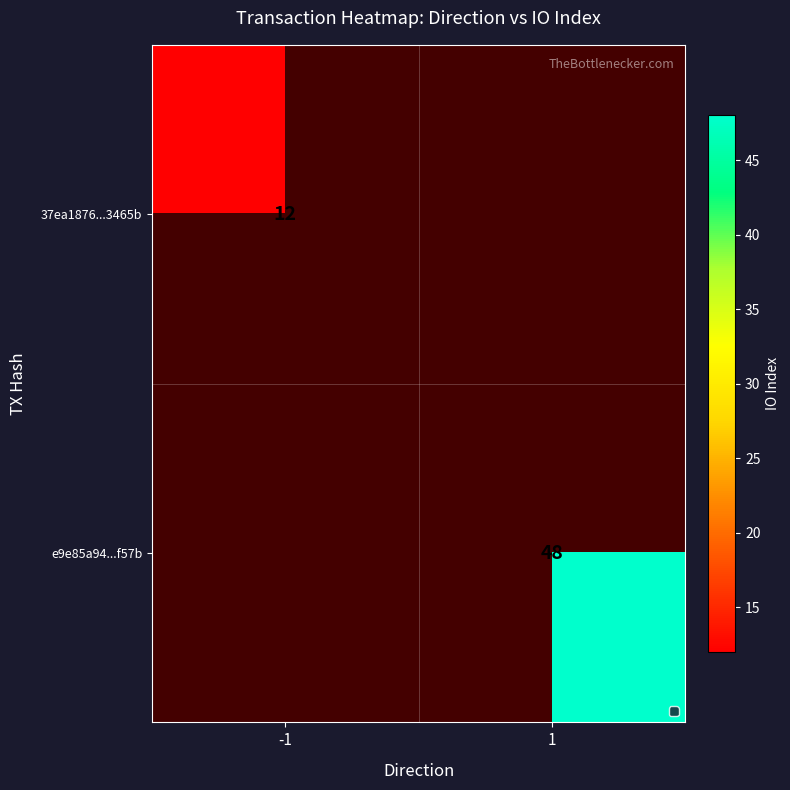

What is the minimum value shown in the chart?

12.0